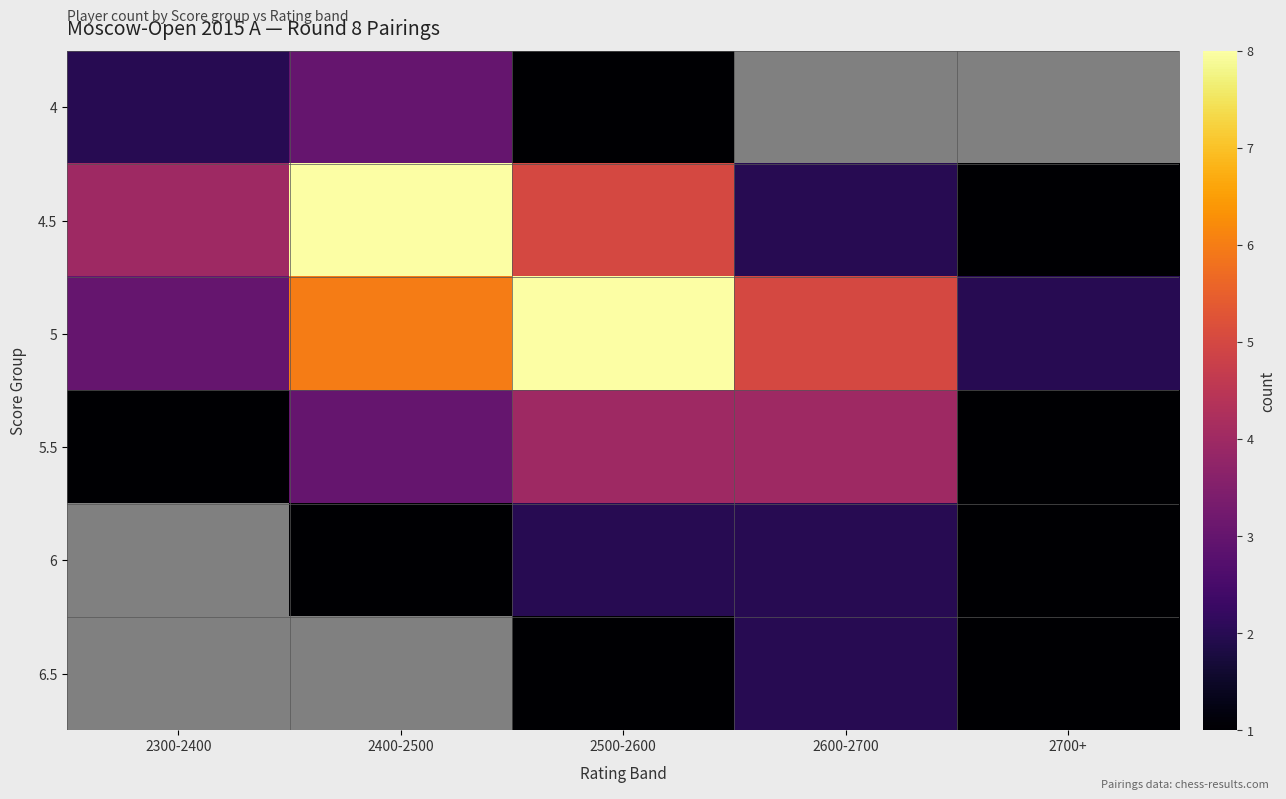

Which series has the largest total across all categories?

5